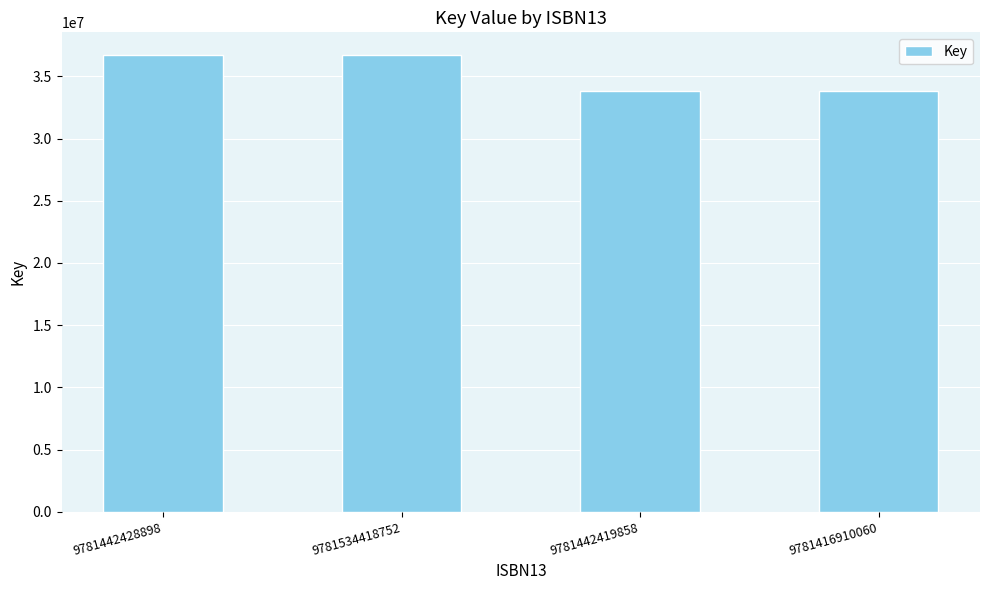

Count the values in the range 33803860 to 36708873.

4